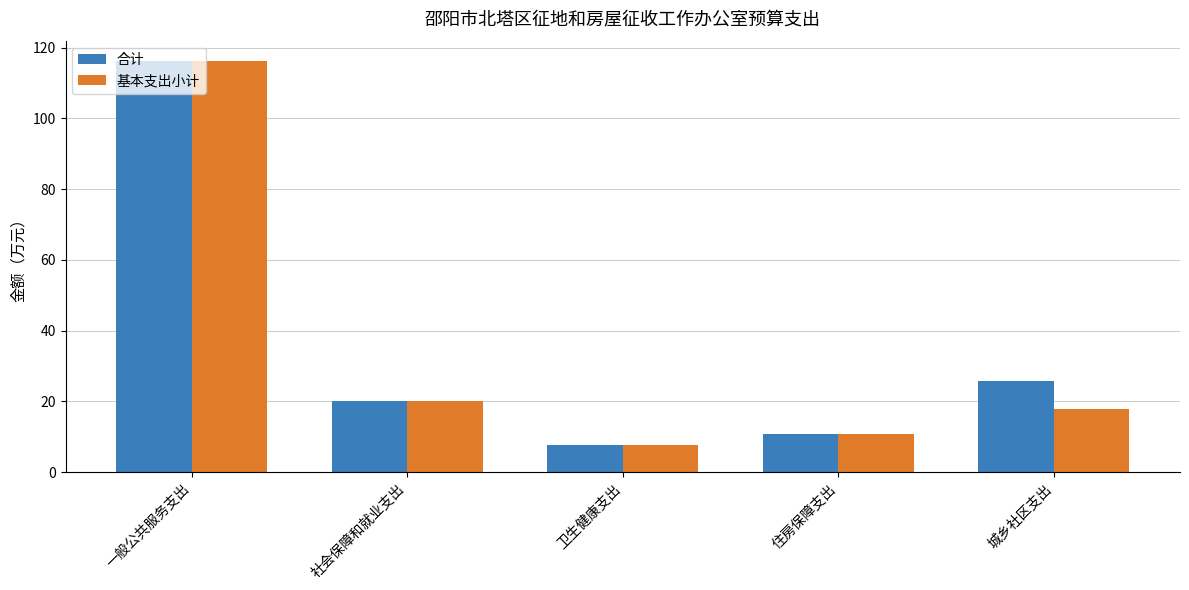

What is the smallest value displayed?

7.5